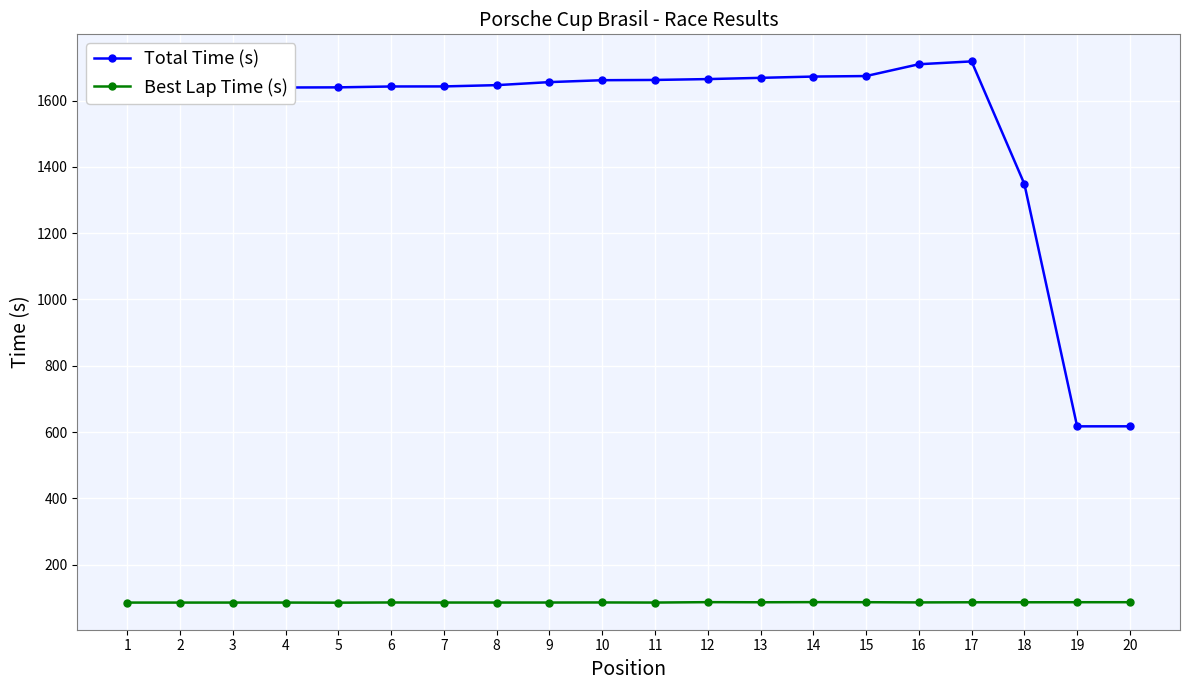

What is the value of the Total Time (s) point at the 6th from the left?

1642.4